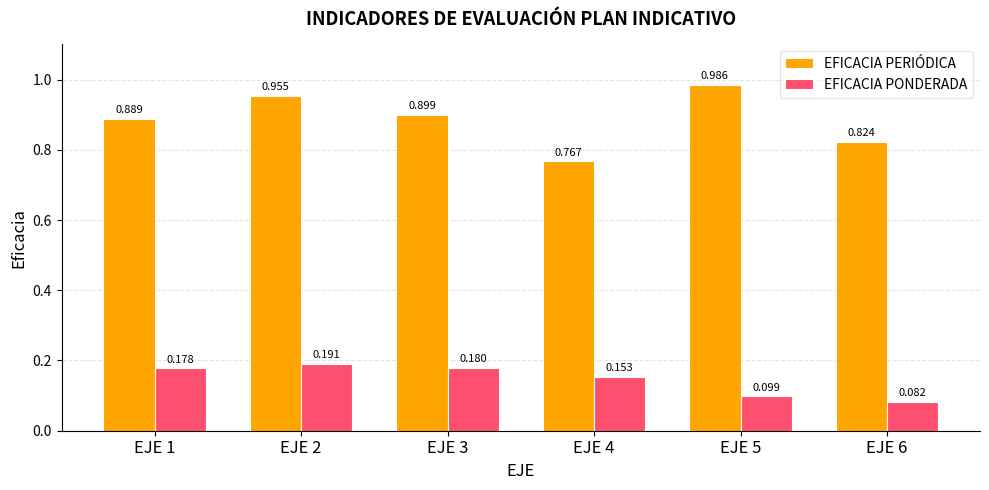

Which series has the largest total across all categories?

EFICACIA PERIÓDICA